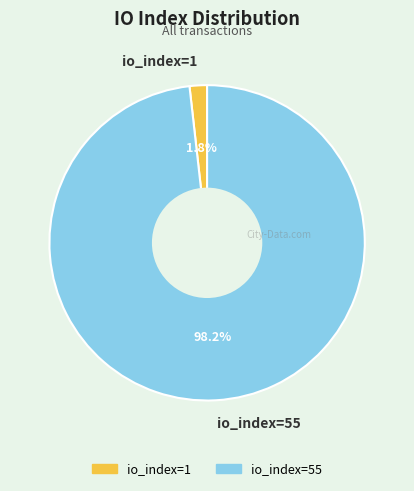

Is it true that io_index=1 is 2% of the pie?

True